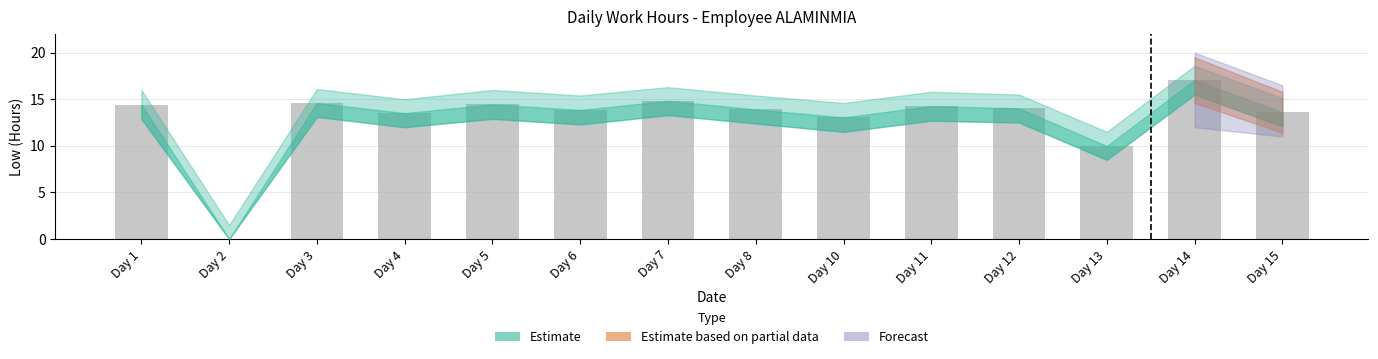

What is the sum of the values at Day 14 and Day 3?

31.7